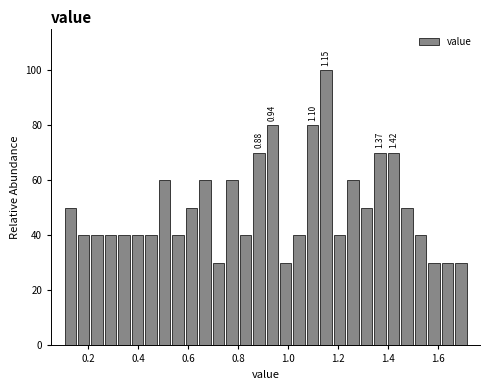

Around what value on the x-axis is the tallest bar? Give the approximate position of its centre, as read against the axis.

1.16